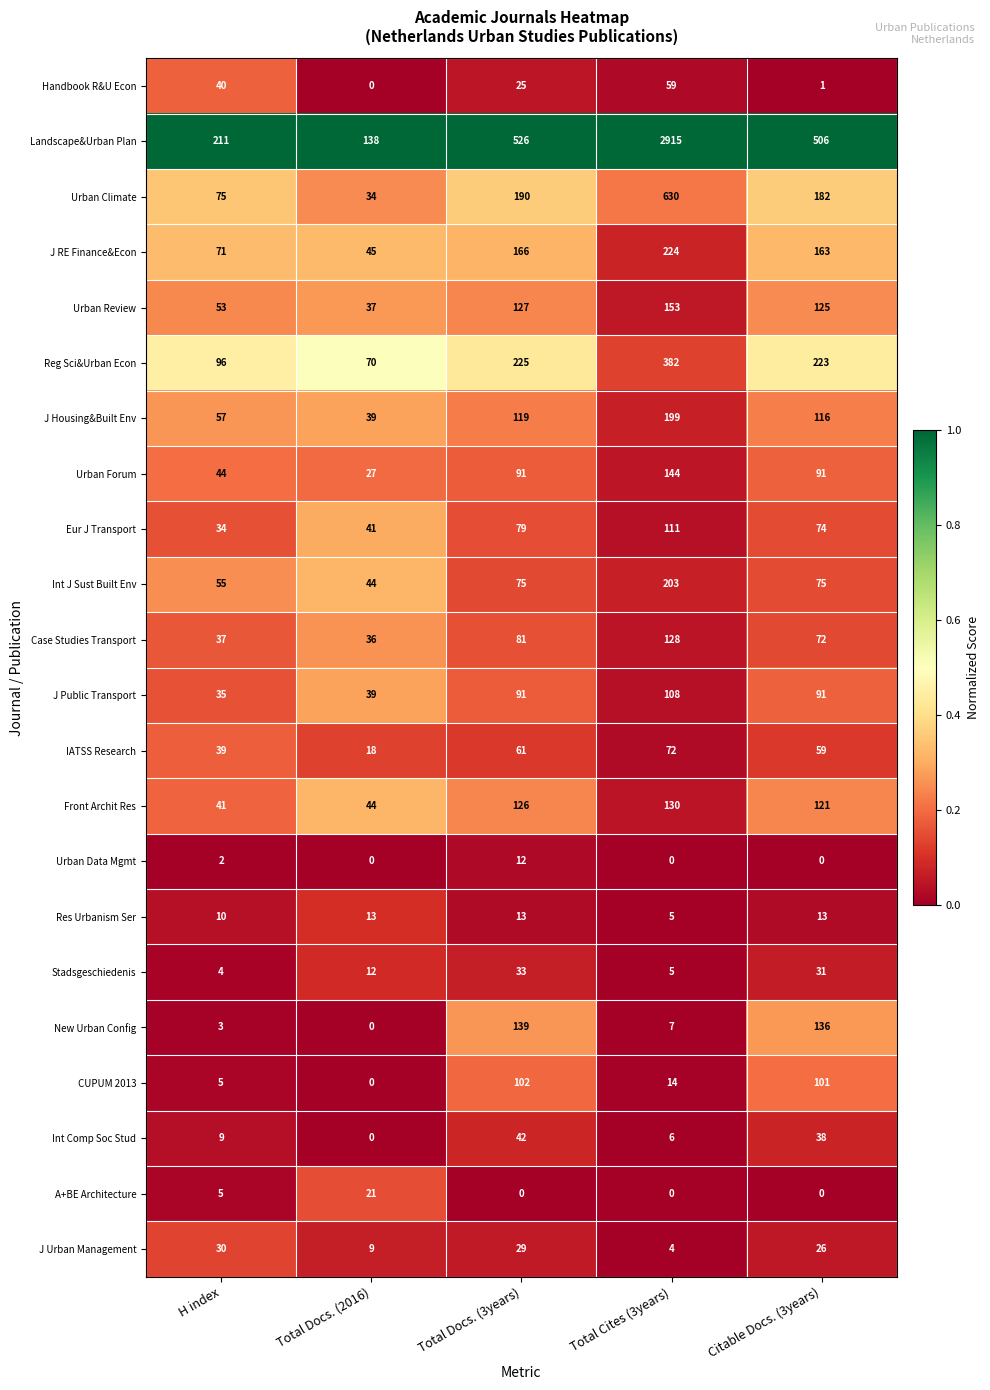

Count the number of categories in the chart.

5